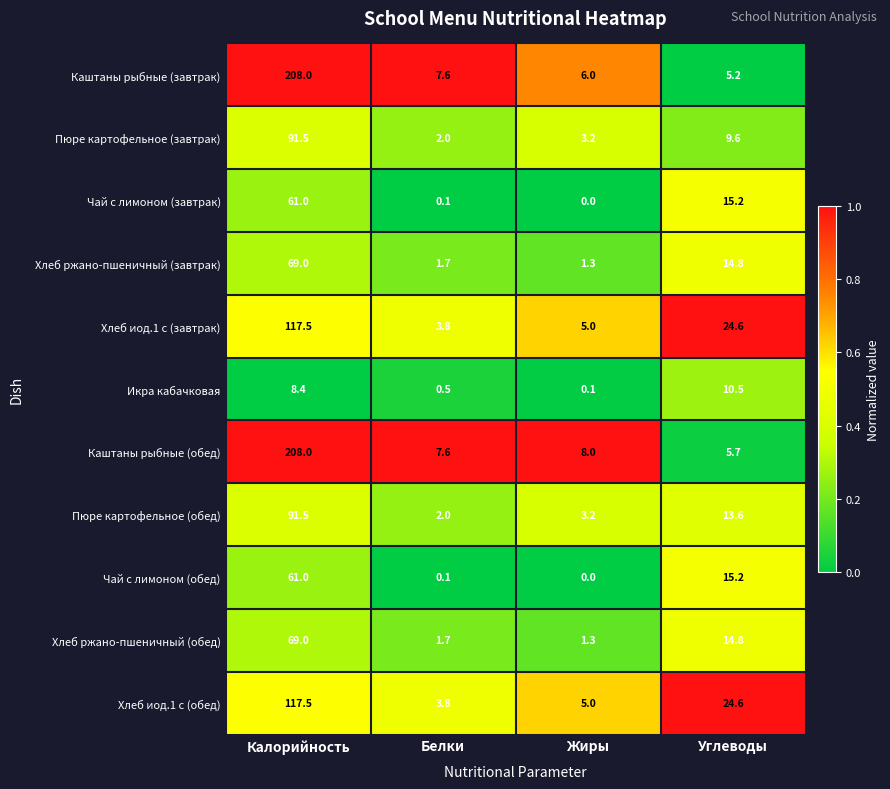

Rank the categories by Пюре картофельное (обед) value from highest to lowest.

Калорийность, Углеводы, Жиры, Белки